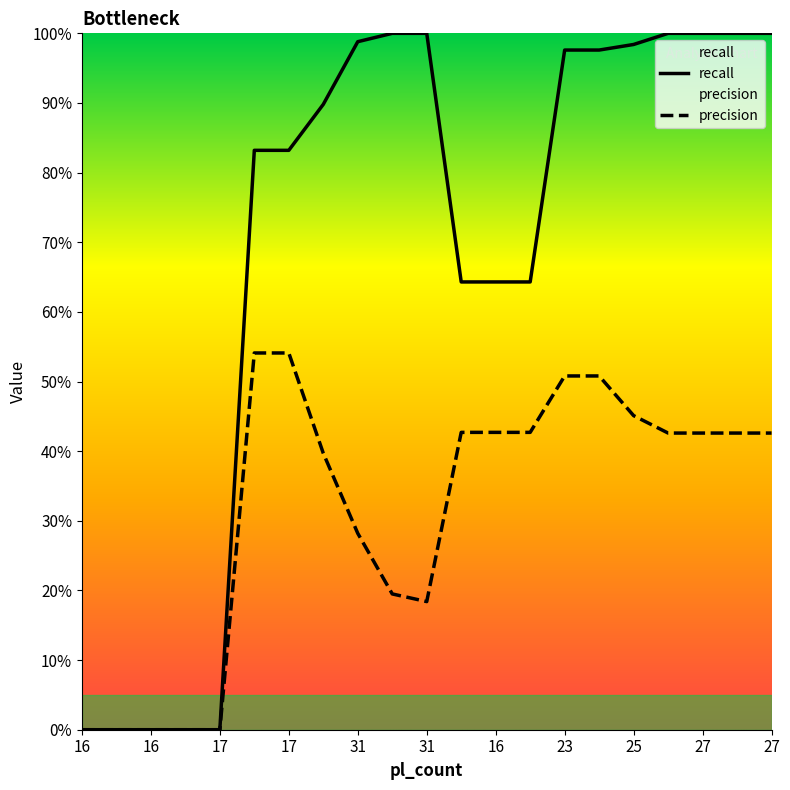

True or false: precision has a value of 0.3 at 23.

False